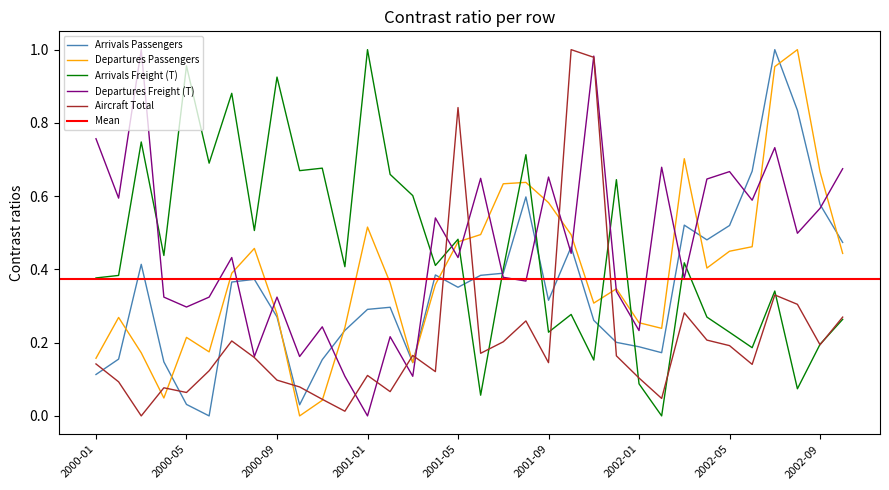

What is the sum of all Departures Passengers values?

13.4